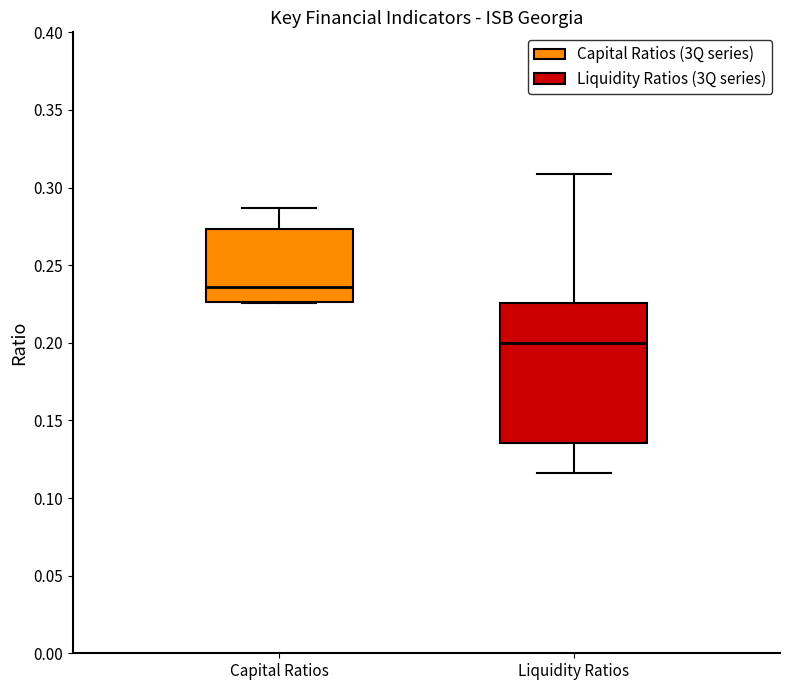

Where does the median line of the box for Liquidity Ratios sit on the y-axis? The values are not printed on the chart, so give them approximately, as read against the axis.

0.200